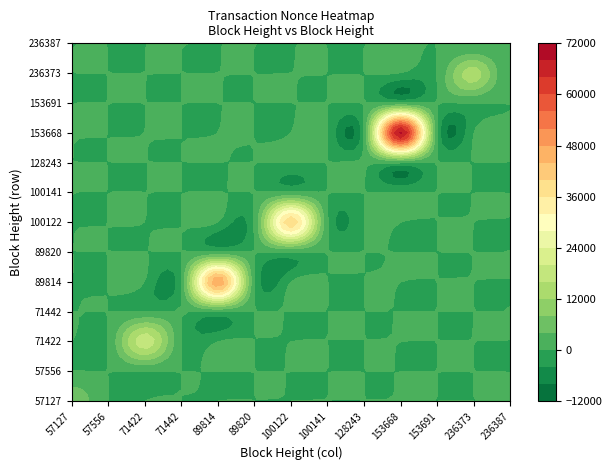

Reading right to left, transcribe all the data shown in this chart.

57127: 236387=0	236373=0	153691=0	153668=0	128243=0	100141=0	100122=0	89820=0	89814=0	71442=0	71422=0	57556=0	57127=6299
57556: 236387=0	236373=0	153691=0	153668=0	128243=0	100141=0	100122=0	89820=0	89814=0	71442=0	71422=0	57556=0	57127=0
71422: 236387=0	236373=0	153691=0	153668=0	128243=0	100141=0	100122=0	89820=0	89814=0	71442=0	71422=18336	57556=0	57127=0
71442: 236387=0	236373=0	153691=0	153668=0	128243=0	100141=0	100122=0	89820=0	89814=0	71442=1	71422=0	57556=0	57127=0
89814: 236387=0	236373=0	153691=0	153668=0	128243=0	100141=0	100122=0	89820=0	89814=47043	71442=0	71422=0	57556=0	57127=0
89820: 236387=0	236373=0	153691=0	153668=0	128243=0	100141=0	100122=0	89820=2	89814=0	71442=0	71422=0	57556=0	57127=0
100122: 236387=0	236373=0	153691=0	153668=0	128243=0	100141=0	100122=38803	89820=0	89814=0	71442=0	71422=0	57556=0	57127=0
100141: 236387=0	236373=0	153691=0	153668=0	128243=0	100141=3	100122=0	89820=0	89814=0	71442=0	71422=0	57556=0	57127=0
128243: 236387=0	236373=0	153691=0	153668=0	128243=428	100141=0	100122=0	89820=0	89814=0	71442=0	71422=0	57556=0	57127=0
153668: 236387=0	236373=0	153691=0	153668=68555	128243=0	100141=0	100122=0	89820=0	89814=0	71442=0	71422=0	57556=0	57127=0
153691: 236387=0	236373=0	153691=4	153668=0	128243=0	100141=0	100122=0	89820=0	89814=0	71442=0	71422=0	57556=0	57127=0
236373: 236387=0	236373=13983	153691=0	153668=0	128243=0	100141=0	100122=0	89820=0	89814=0	71442=0	71422=0	57556=0	57127=0
236387: 236387=5	236373=0	153691=0	153668=0	128243=0	100141=0	100122=0	89820=0	89814=0	71442=0	71422=0	57556=0	57127=0